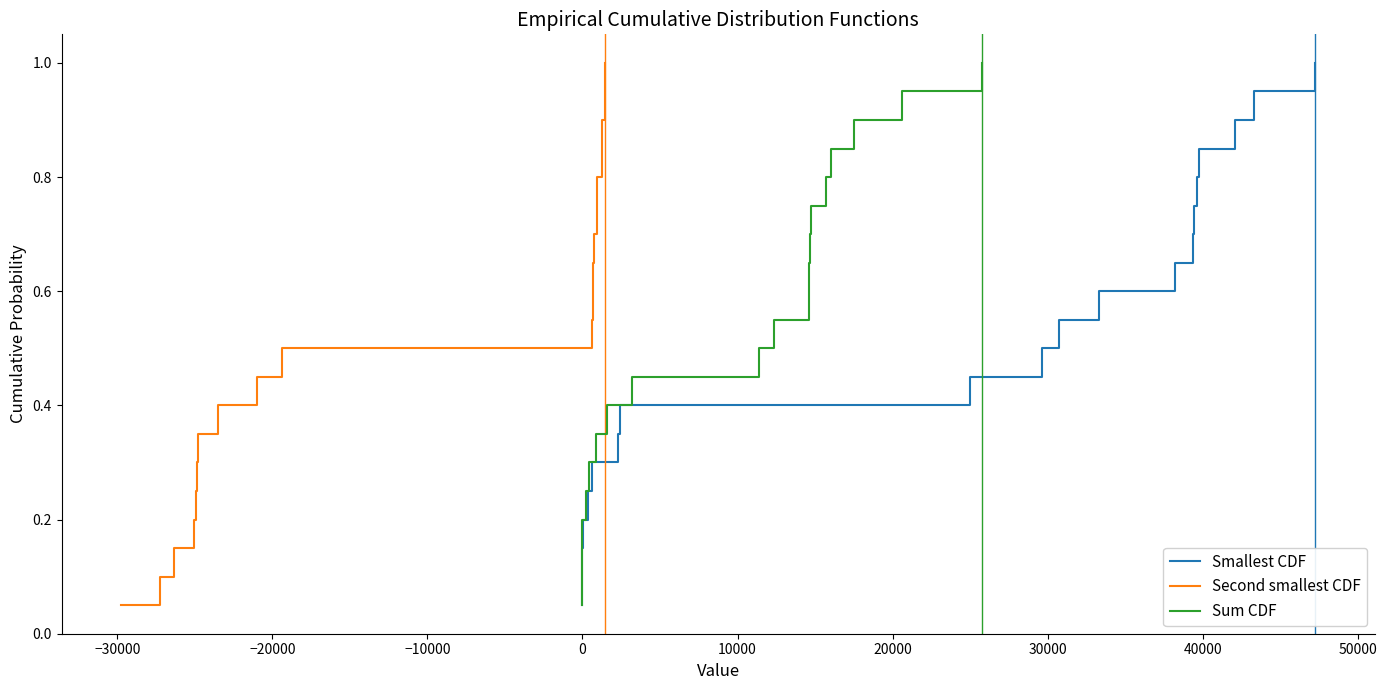

Does the chart have visible grid lines?

No